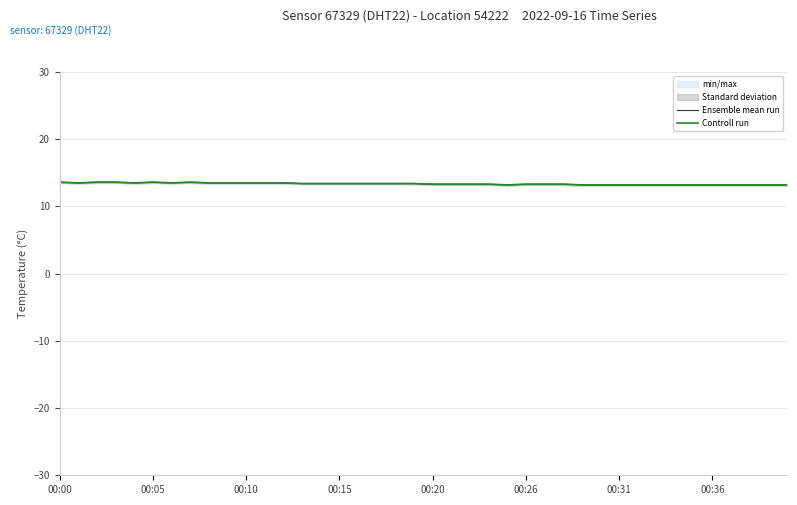

Where is Controll run nearest to the value 13?

24